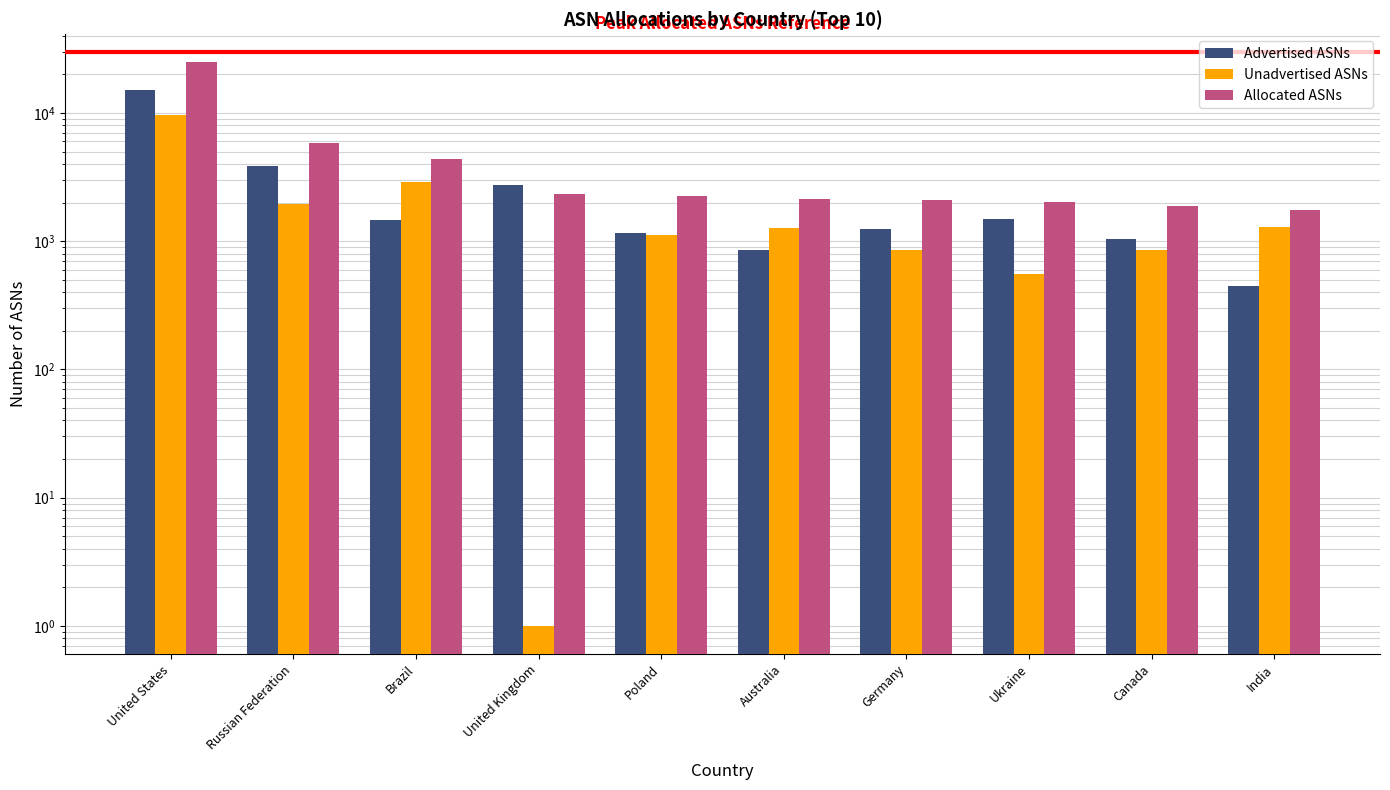

Reading left to right, list all the values displayed in this chart.

Advertised ASNs: United States=15060	Russian Federation=3839	Brazil=1457	United Kingdom=2740	Poland=1153	Australia=848	Germany=1252	Ukraine=1480	Canada=1042	India=451
Unadvertised ASNs: United States=9722	Russian Federation=1945	Brazil=2893	United Kingdom=1	Poland=1116	Australia=1277	Germany=861	Ukraine=551	Canada=847	India=1302
Allocated ASNs: United States=24782	Russian Federation=5784	Brazil=4350	United Kingdom=2331	Poland=2269	Australia=2125	Germany=2113	Ukraine=2031	Canada=1889	India=1753